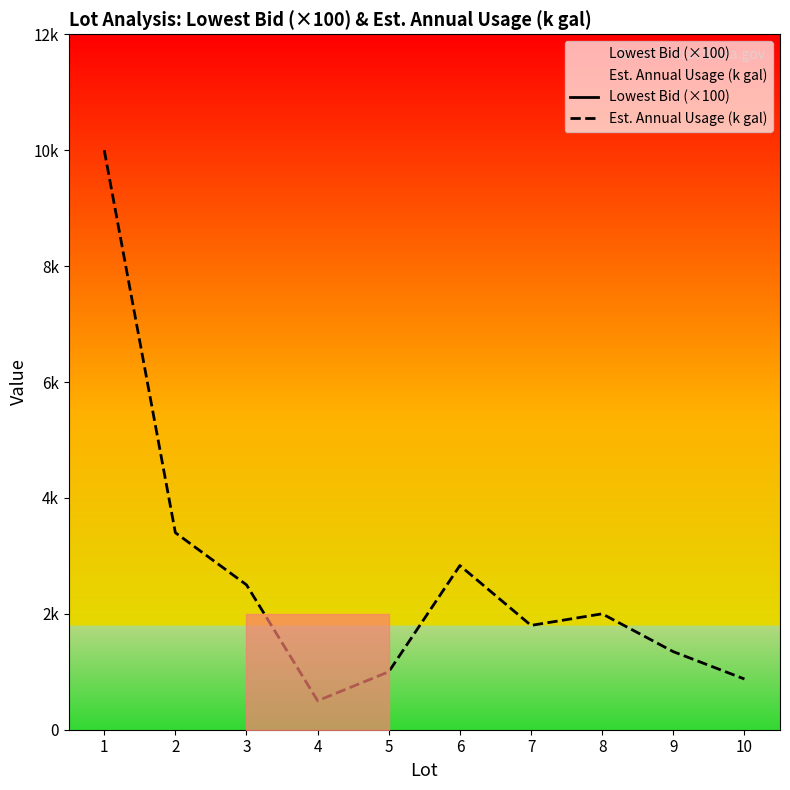

How many interior local peaks does the Lowest Bid (×100) series have?

2